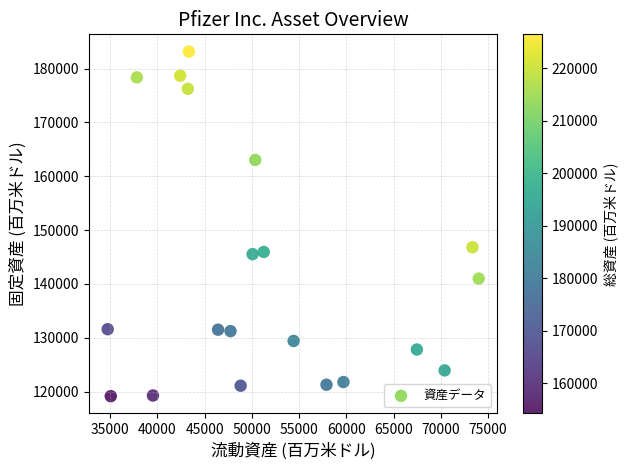

What is the range of Y values (max minus min)?

64006